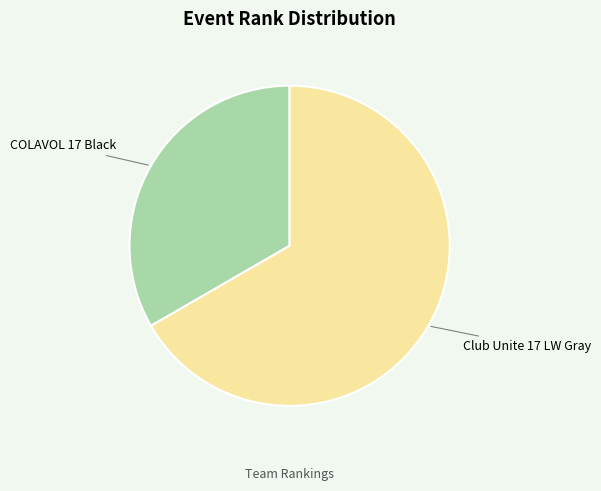

Is there a majority slice in this chart?

Yes